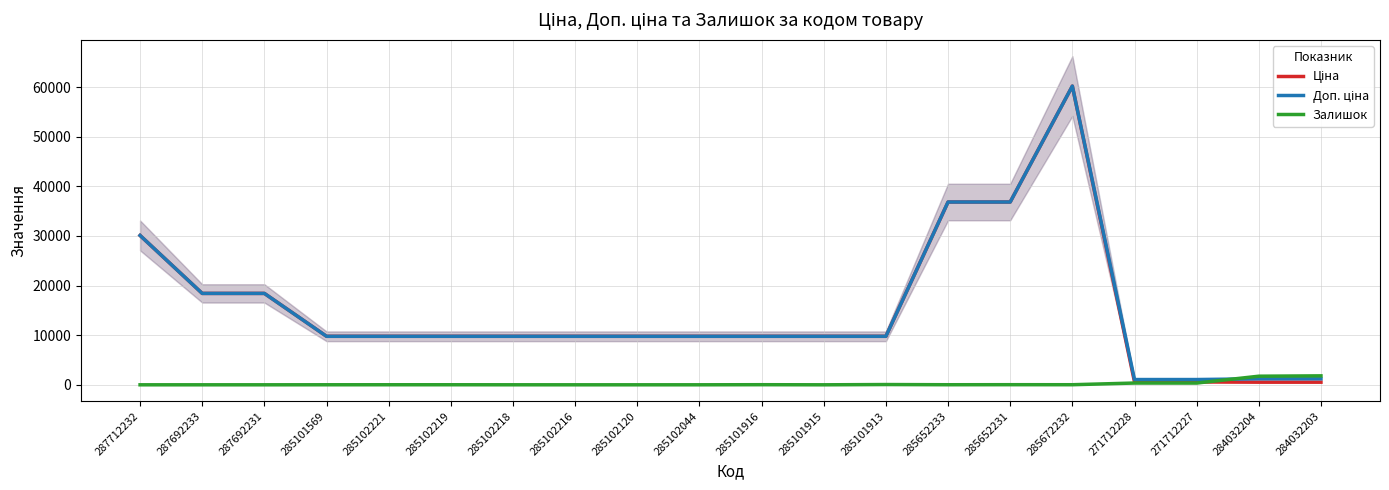

Which series has the widest spread of values?

Ціна